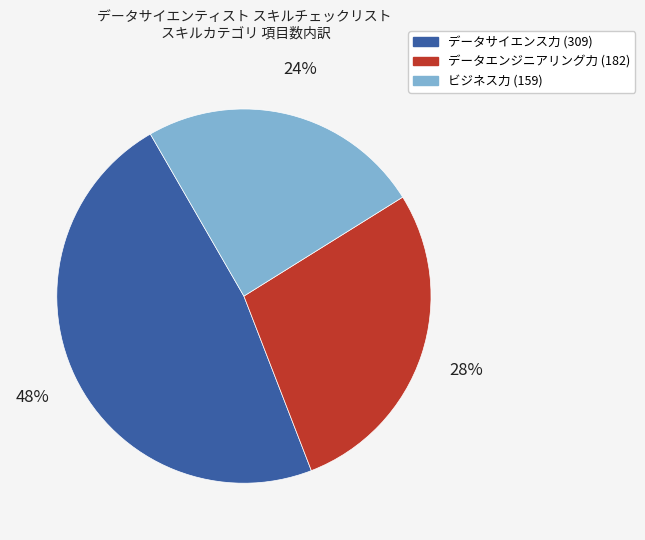

To the nearest percent, what portion does ビジネス力 represent?

24%